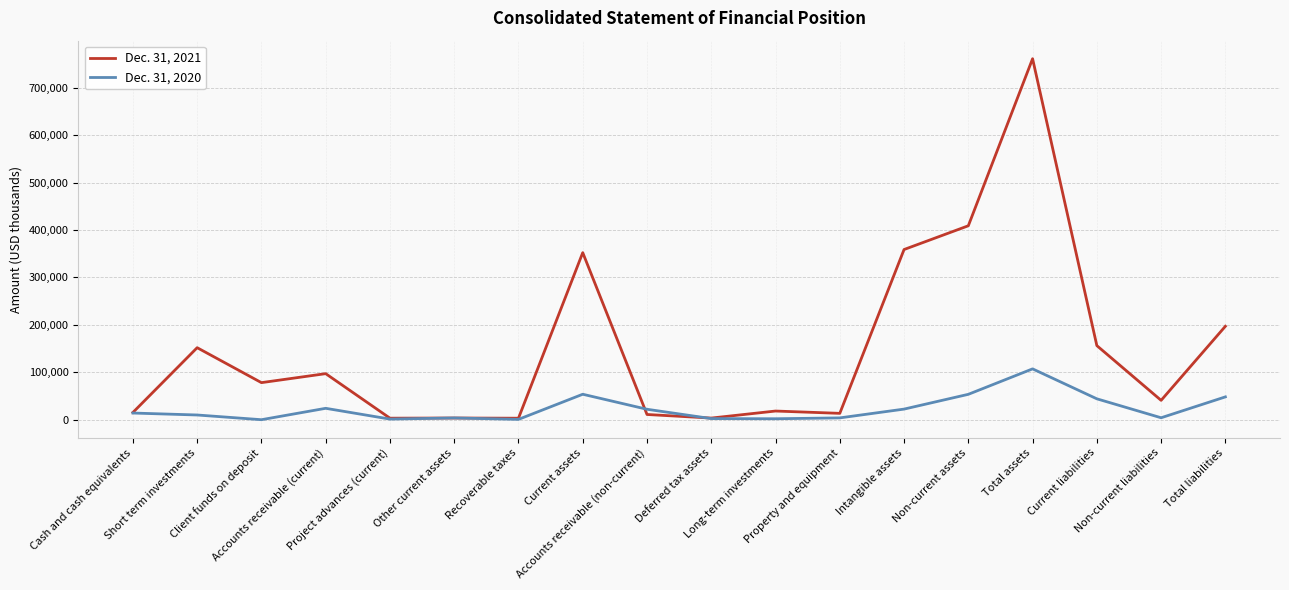

Rank the series by their average value, from highest to lowest.

Dec. 31, 2021, Dec. 31, 2020